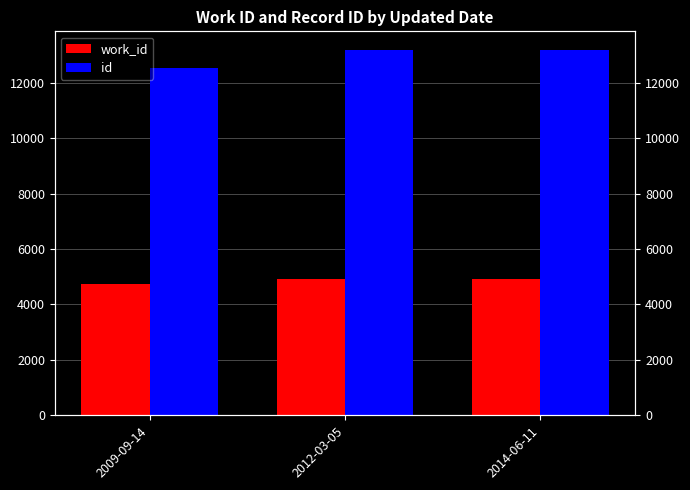

What is the minimum value shown in the chart?

4736